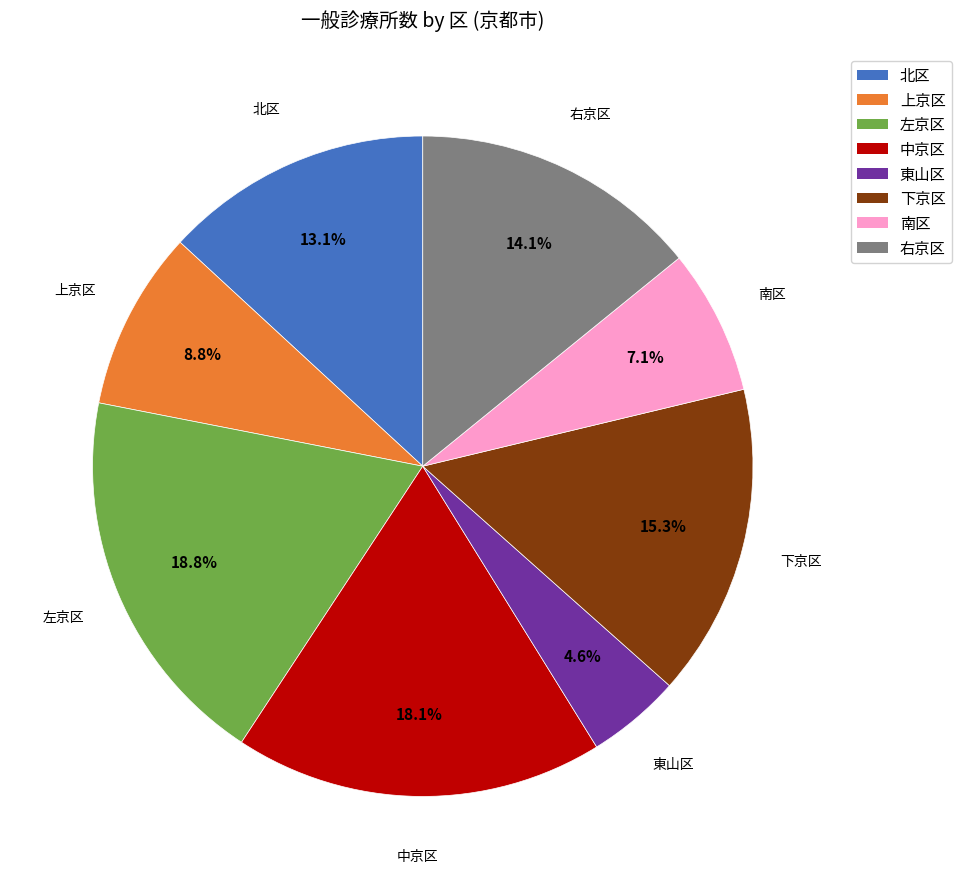

Is there any slice that represents more than half of the pie?

No